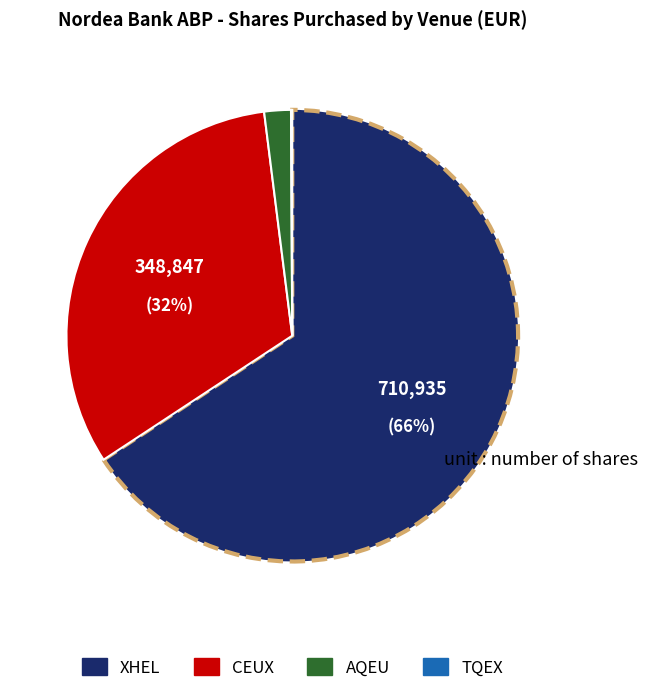

Is the sum of AQEU and CEUX greater than half?

No